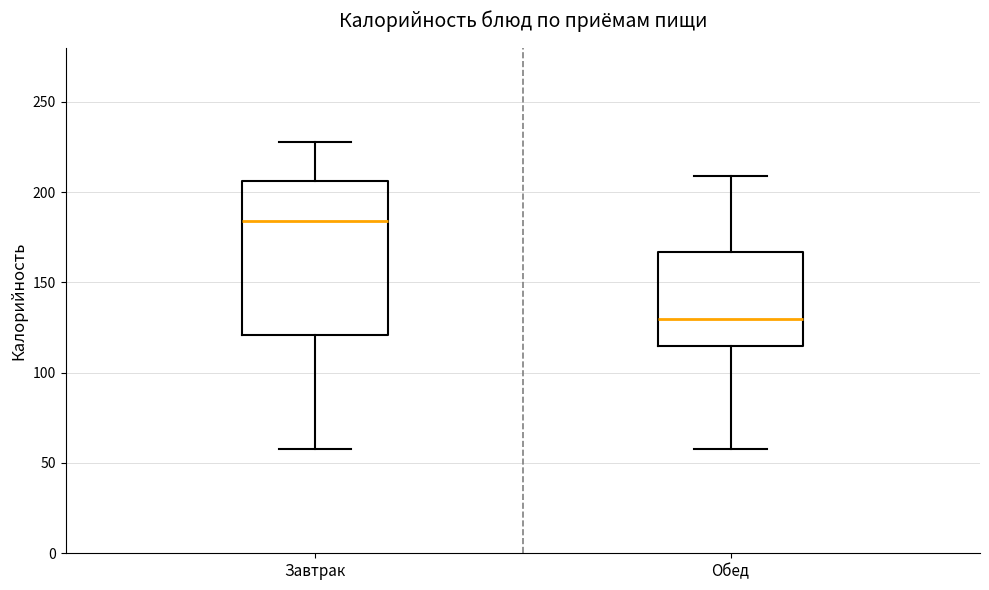

Where does the lower whisker of the box for Завтрак end on the y-axis? The values are not printed on the chart, so give them approximately, as read against the axis.

60